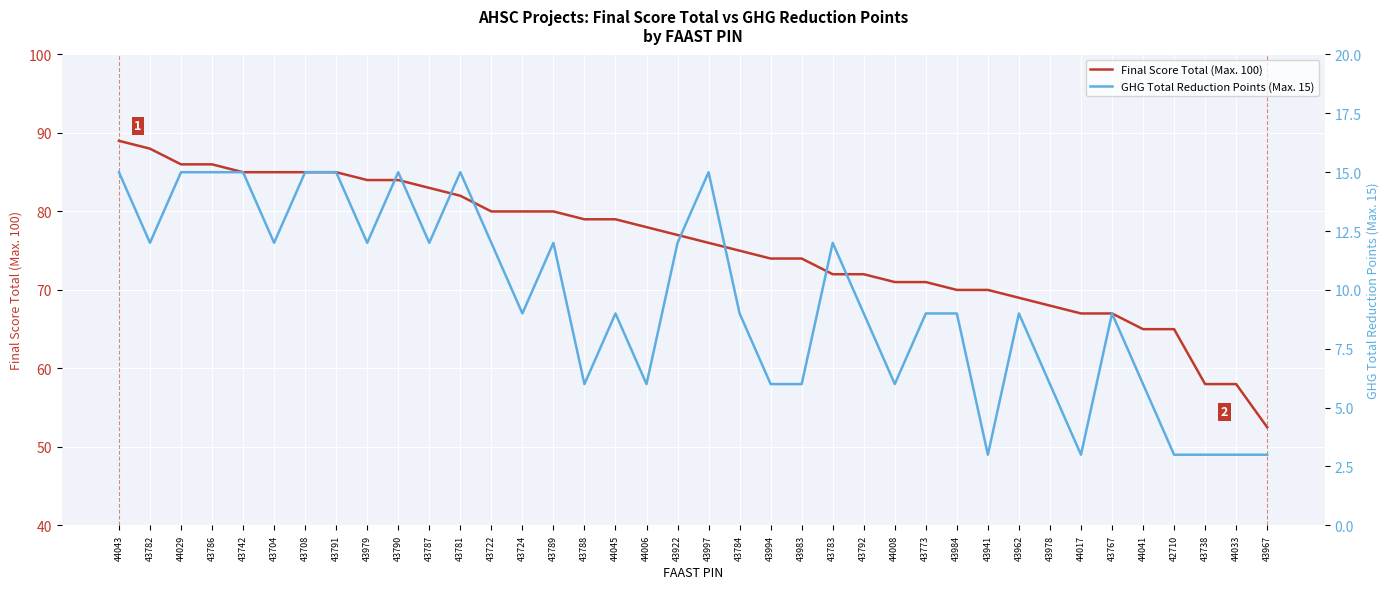

What is the difference between the maximum and minimum values in the GHG Total Reduction Points (Max. 15) series?

12.0